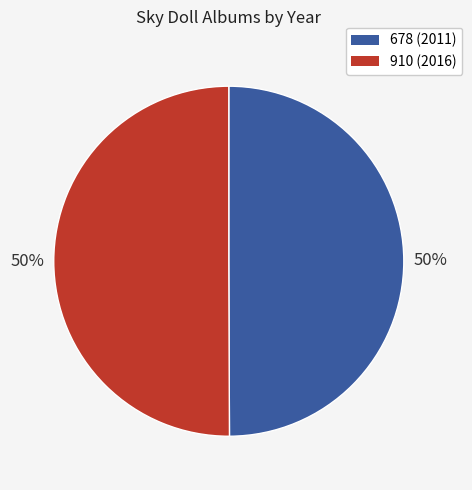

To the nearest percent, what is the average slice percentage?

50%